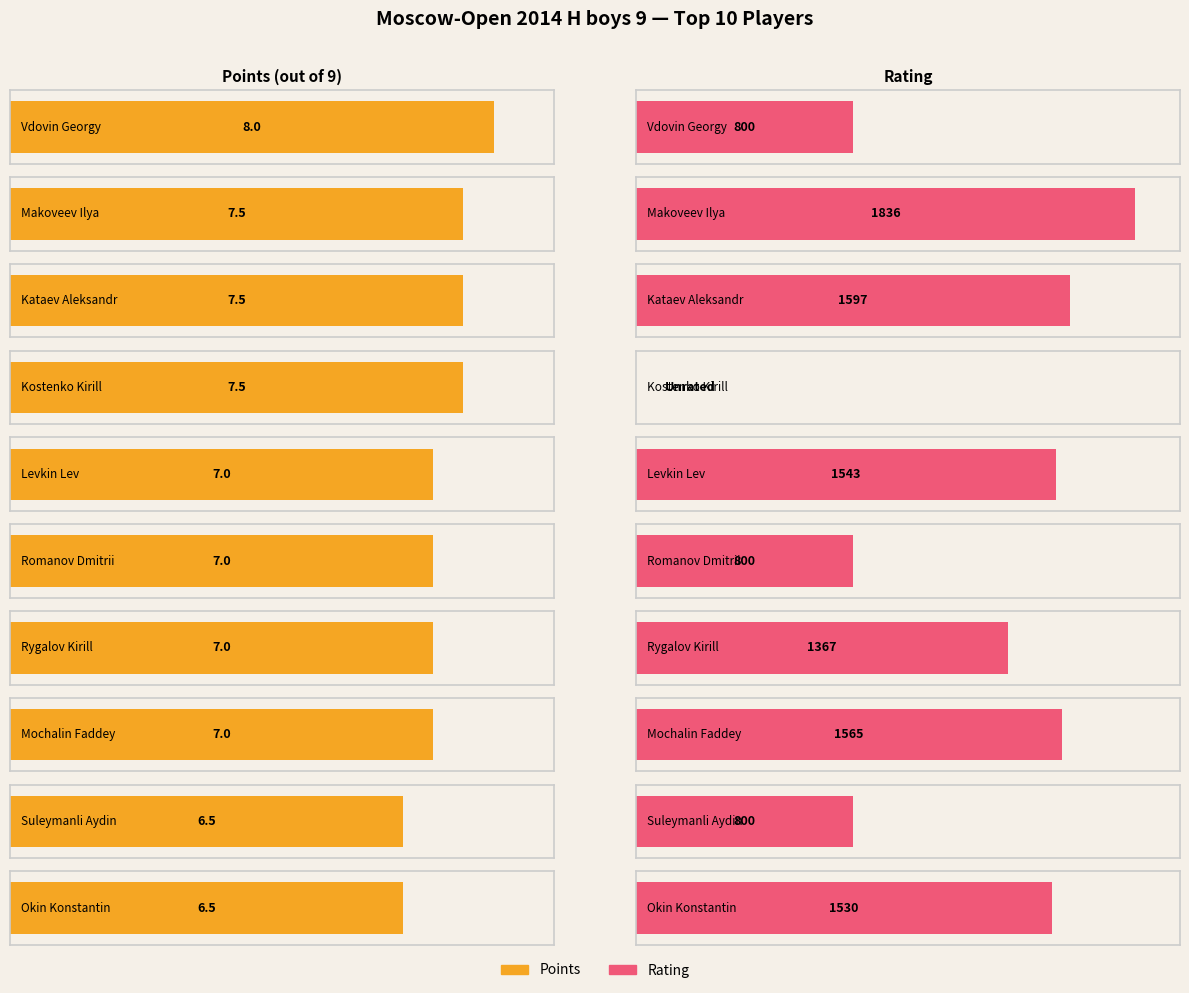

Are the bars grouped side by side (vs. stacked)?

No